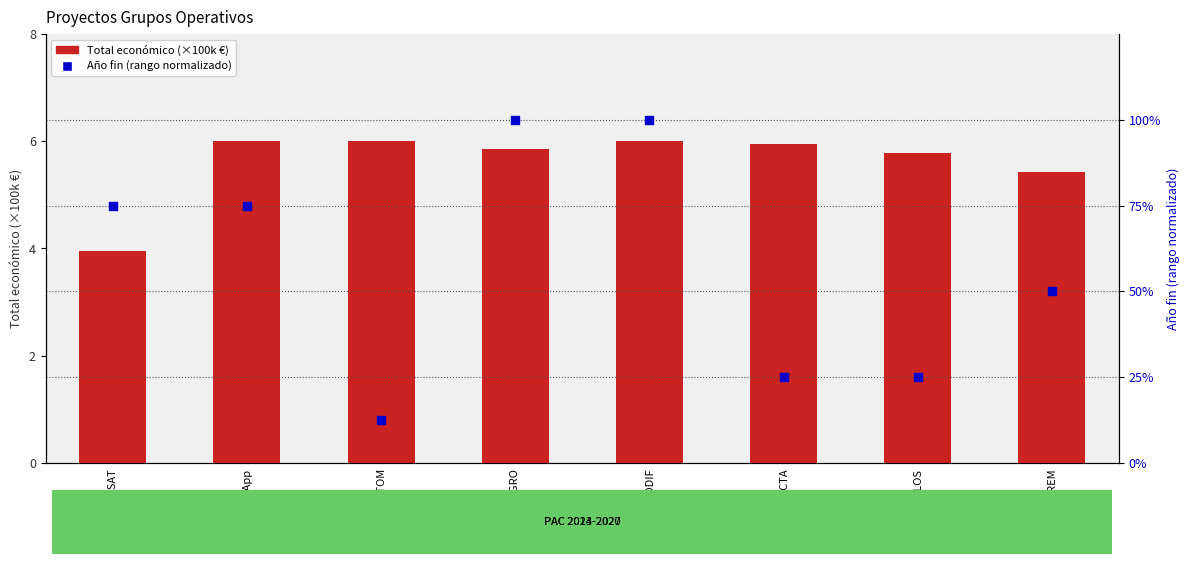

At which category is the sum across all series the highest?

BIODIF